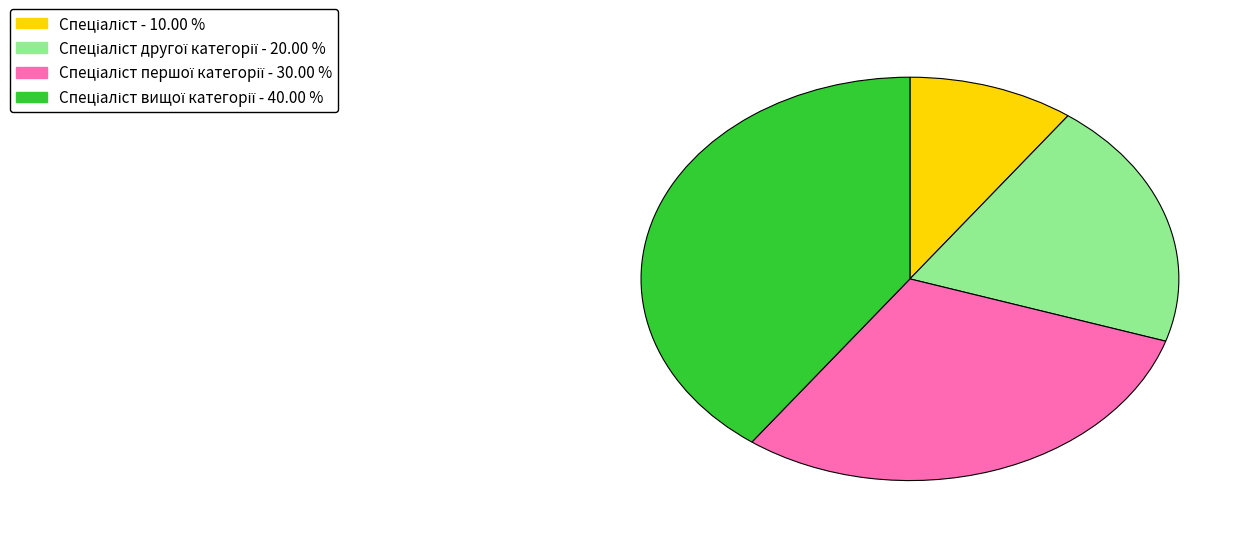

Does any single category account for the majority?

No